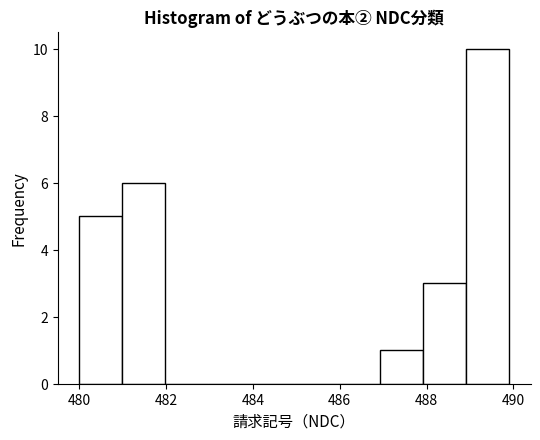

Reading left to right, list every bar in this chart as the range it spans on the x-axis followed by its height. Neither the bar edges nor the heights are printed on the chart, so give them approximately, as read against the axes.

480 to 481: 5
481 to 482: 6
482 to 483: 0
483 to 484: 0
484 to 485: 0
485 to 486: 0
486 to 487: 0
487 to 488: 1
488 to 489: 3
489 to 490: 10